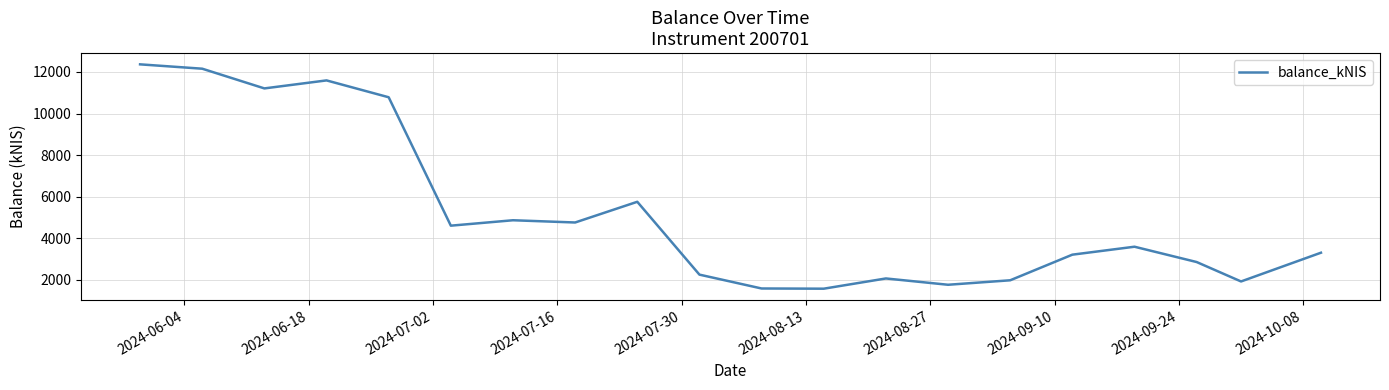

Is this an area chart (filled region under the line)?

No